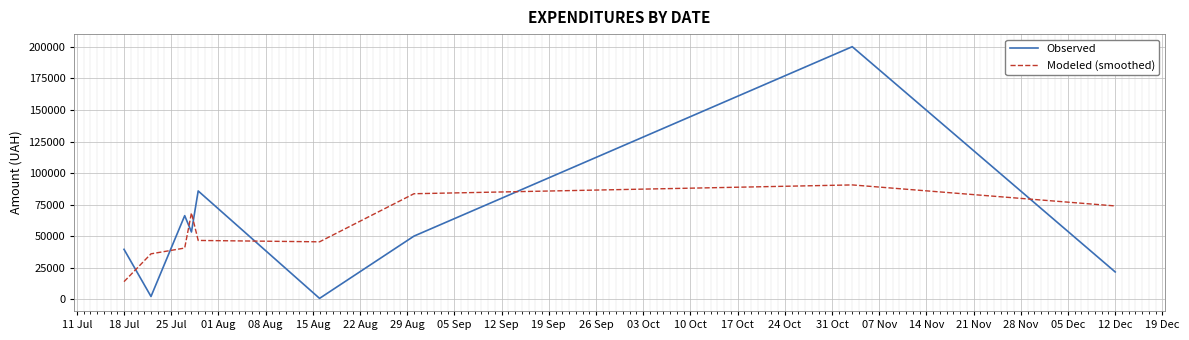

List the series in order of their peak value, lowest first.

Modeled (smoothed), Observed